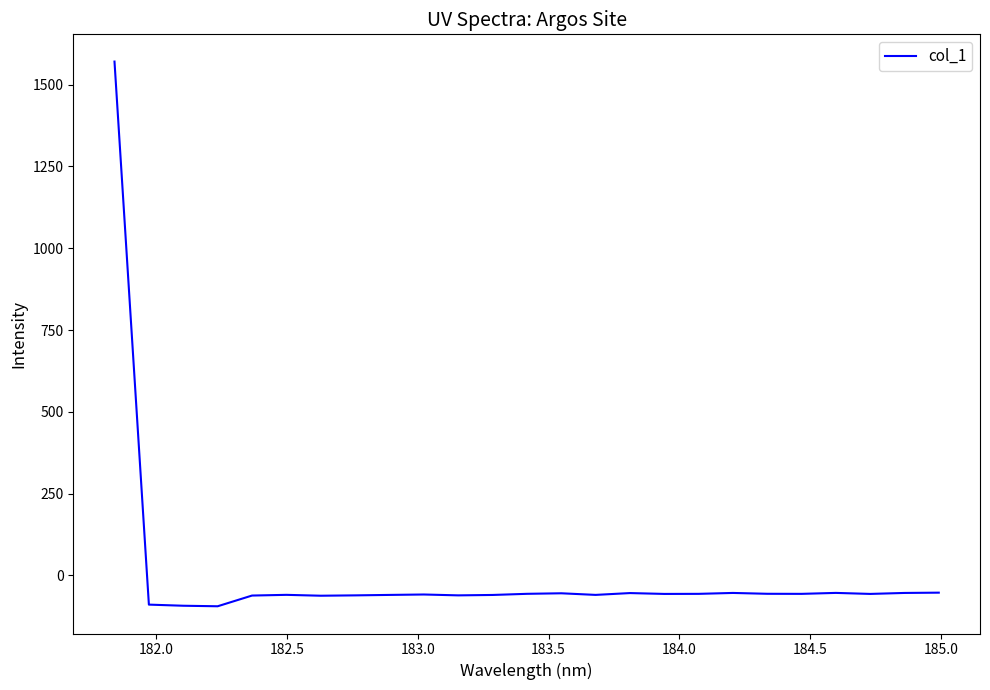

What is the smallest value displayed?

-94.4